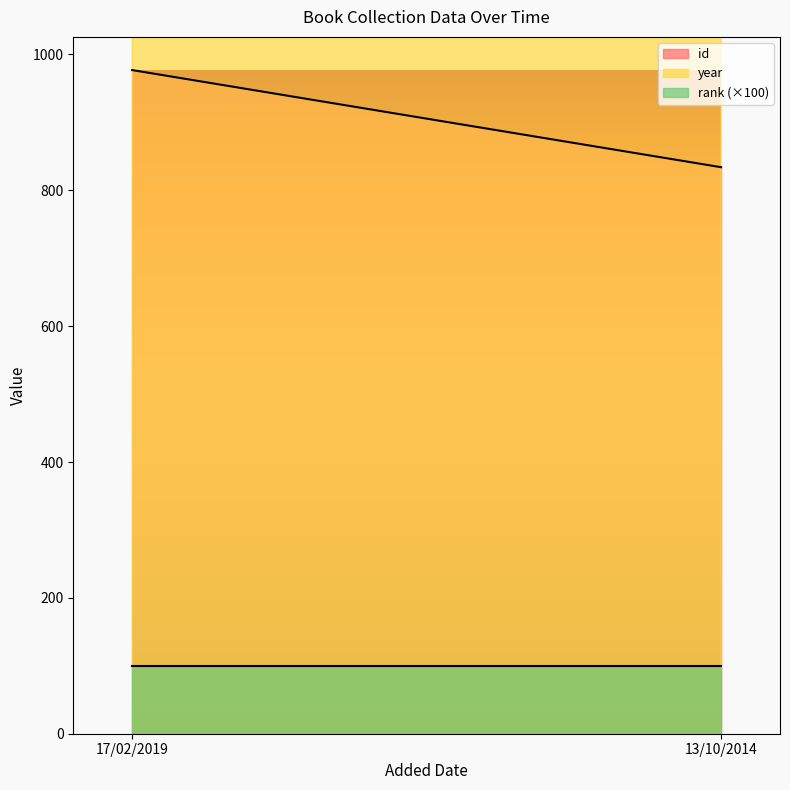

What is the total value across all series at 17/02/2019?

2993